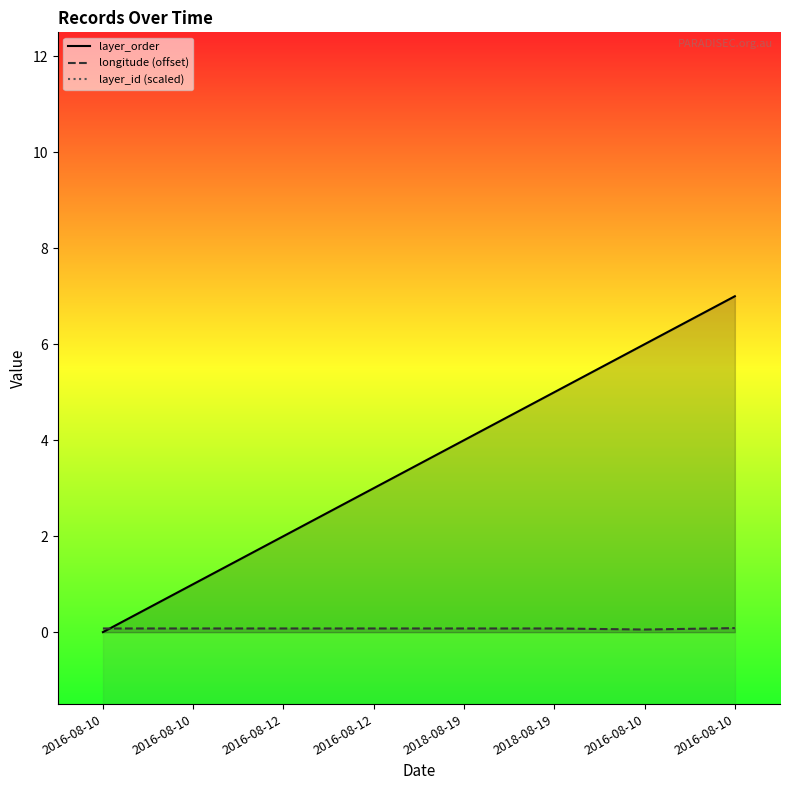

List the series in order of their peak value, highest first.

layer_order, longitude (offset), layer_id (scaled)